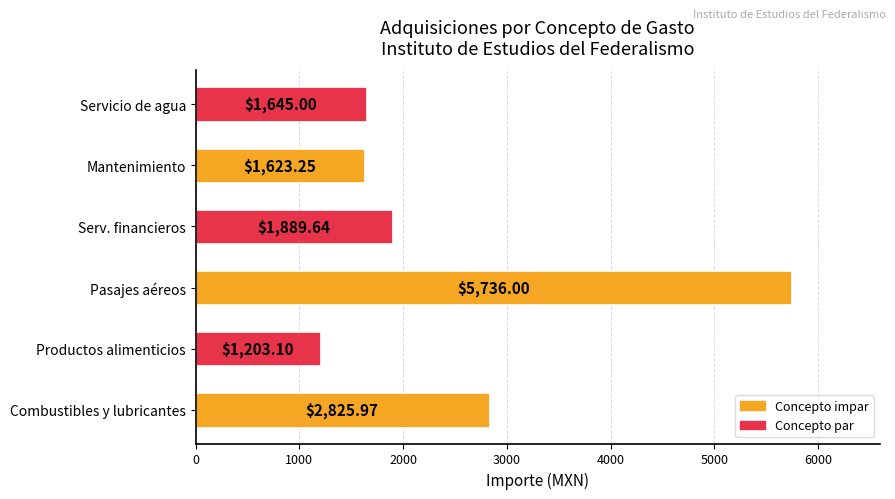

What is the difference between the values at Productos alimenticios and Pasajes aéreos?

4532.9